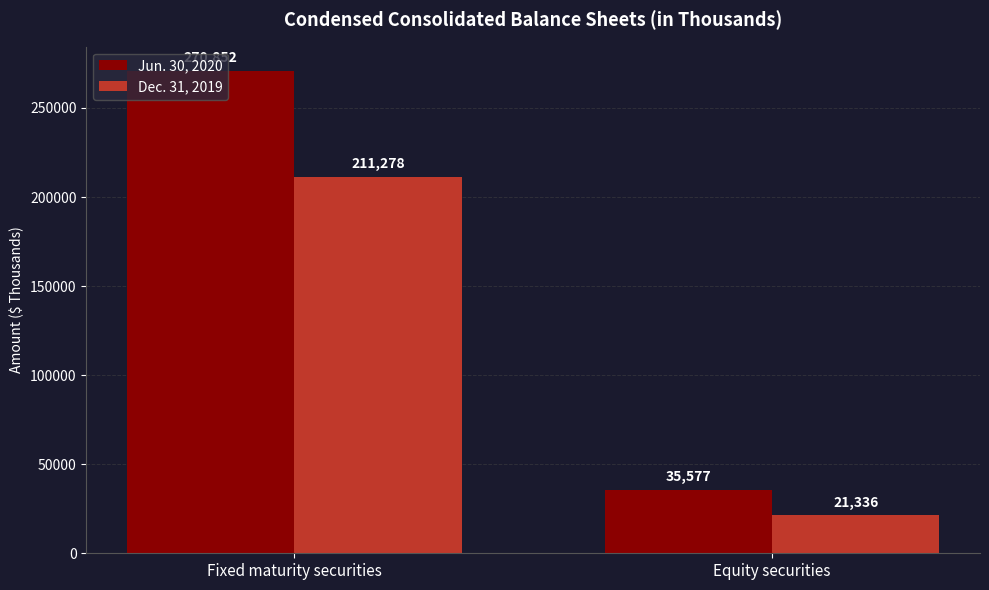

Reading left to right, list all the values displayed in this chart.

Jun. 30, 2020: 270852	35577
Dec. 31, 2019: 211278	21336